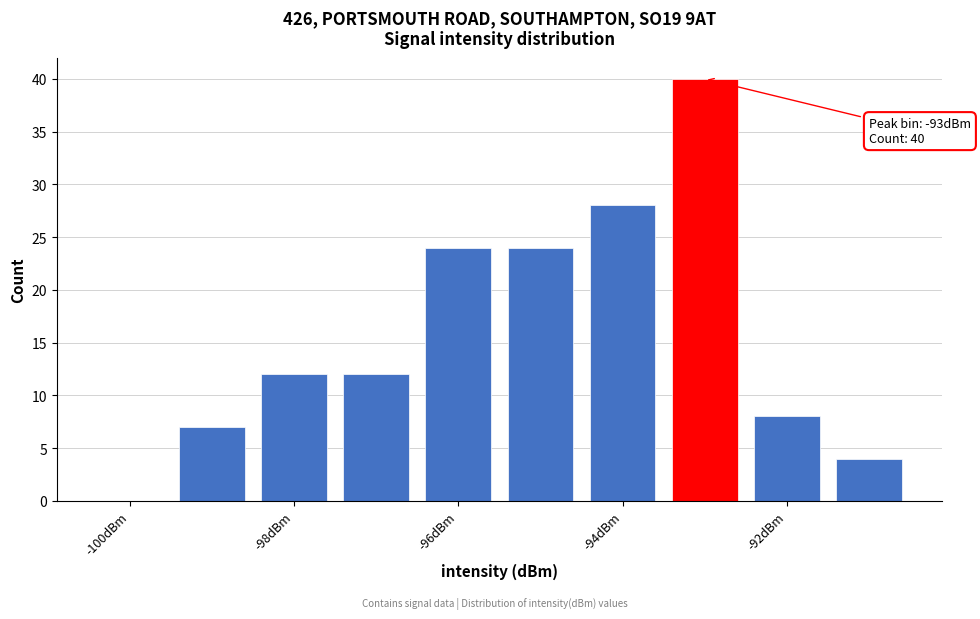

Over which range of the x-axis is the bar tallest?

-93.5 to -92.5